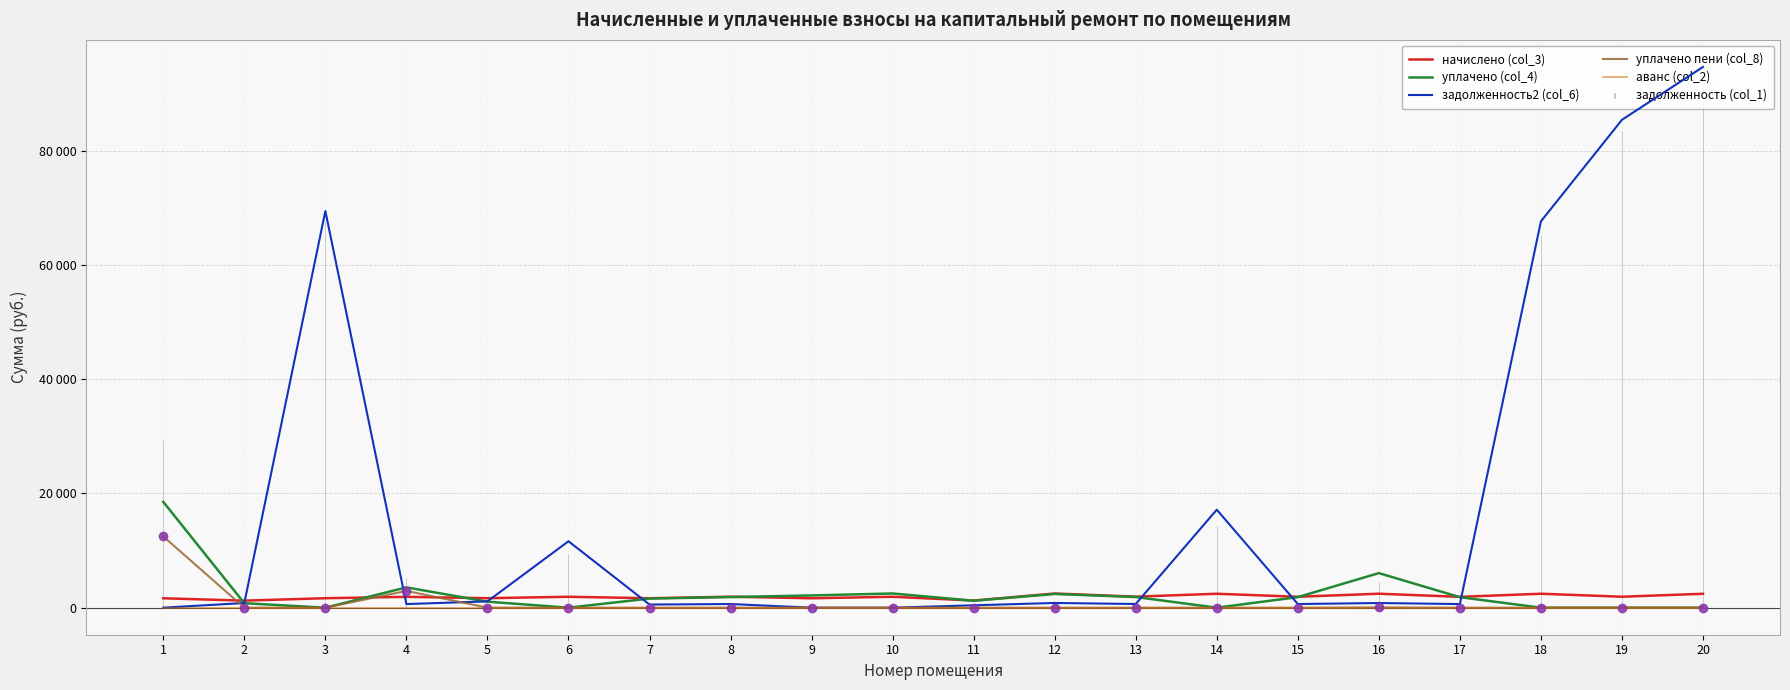

Between 6 and 19, which is larger?

19